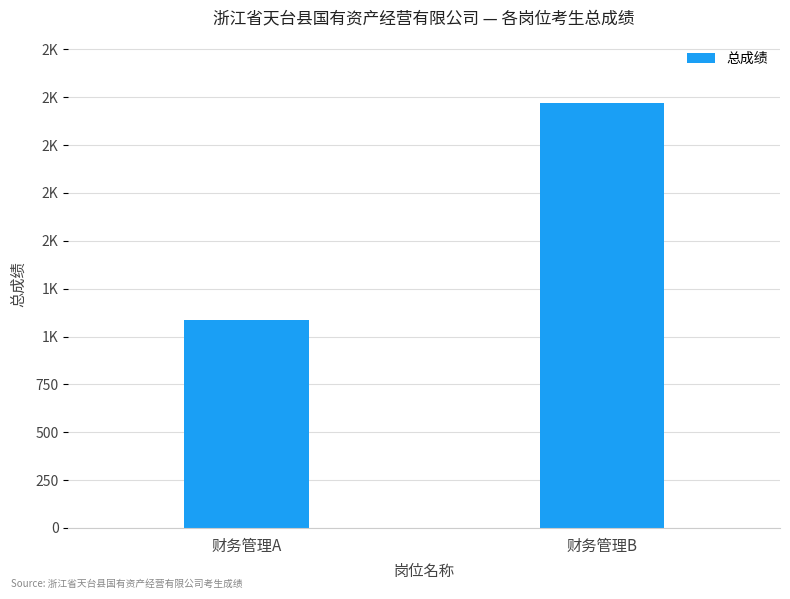

What is the difference between the values at 财务管理A and 财务管理B?

1130.8